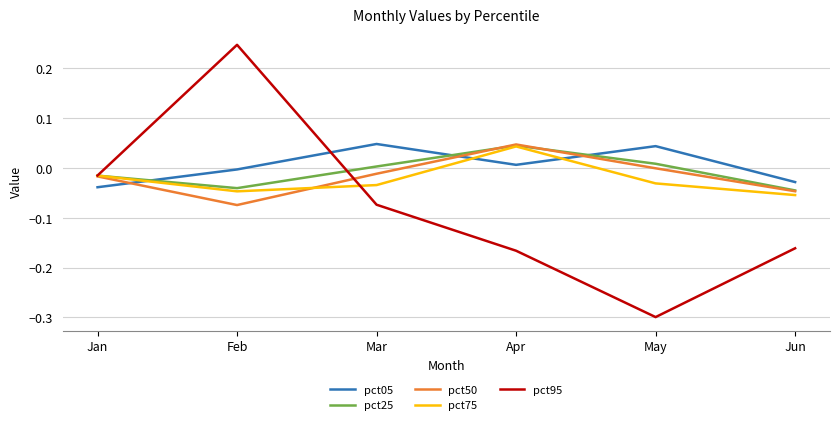

At which category does the chart reach its minimum across all series?

May